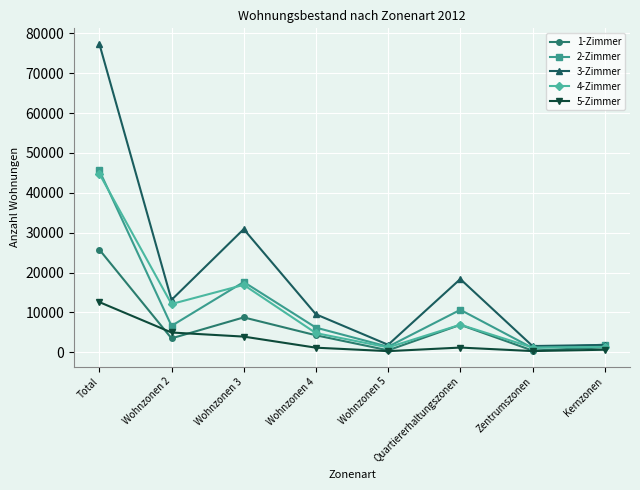

Where is 2-Zimmer nearest to the value 23350?

Wohnzonen 3